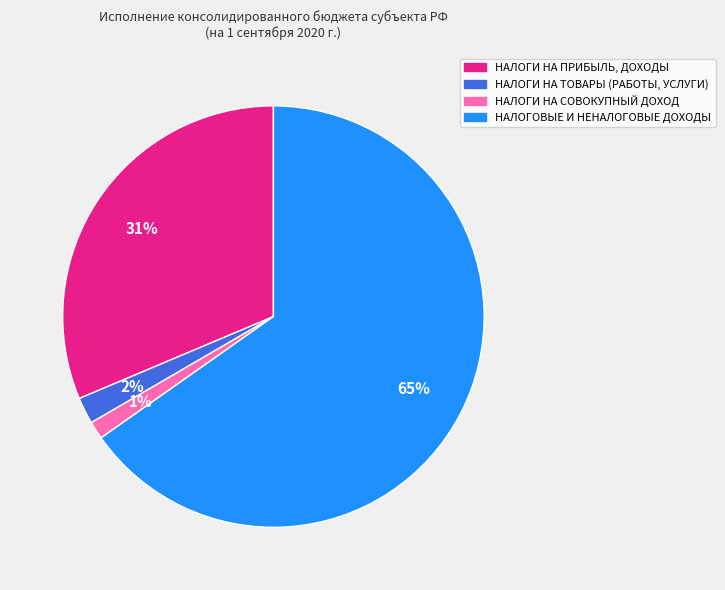

Combined, do НАЛОГИ НА ТОВАРЫ (РАБОТЫ, УСЛУГИ) and НАЛОГИ НА СОВОКУПНЫЙ ДОХОД account for over 50%?

No